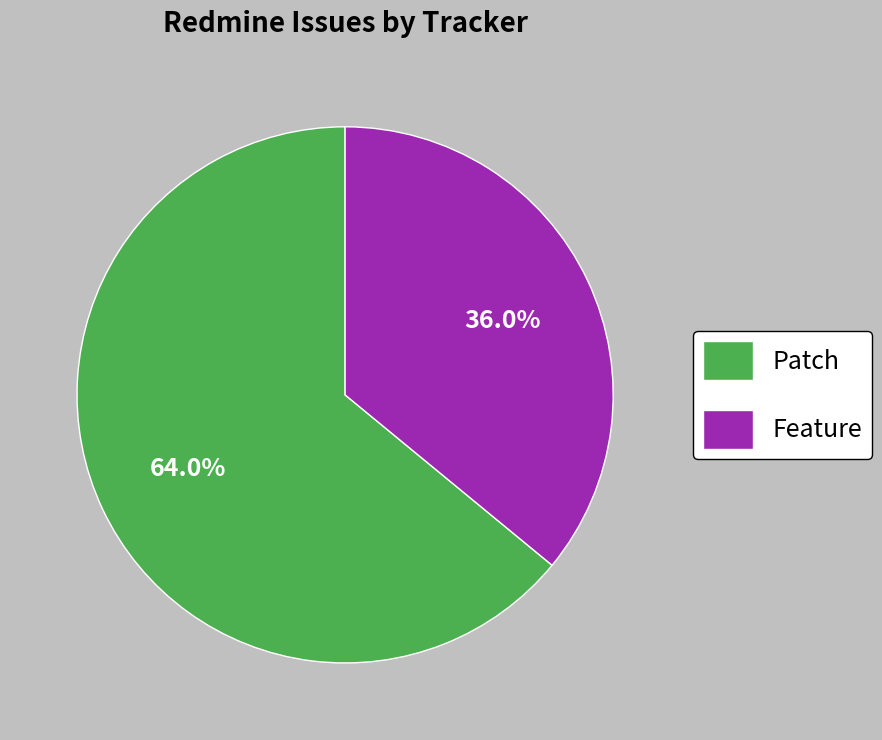

What is the ratio of the value at Feature to the value at Patch?

0.6